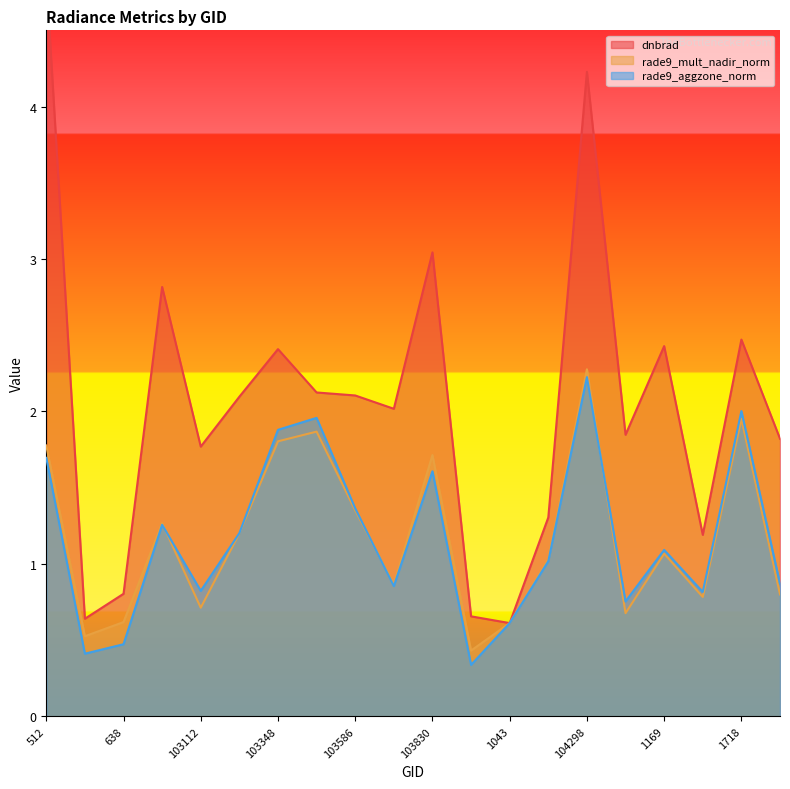

What are all the series names shown in the legend?

dnbrad, rade9_mult_nadir_norm, rade9_aggzone_norm